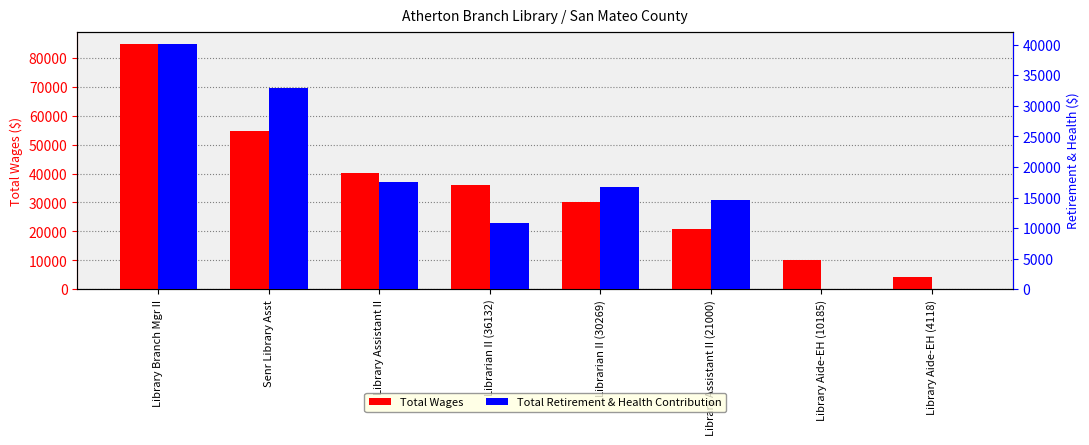

Where does the Total Retirement & Health Contribution series first go above 16742?

Library Branch Mgr II